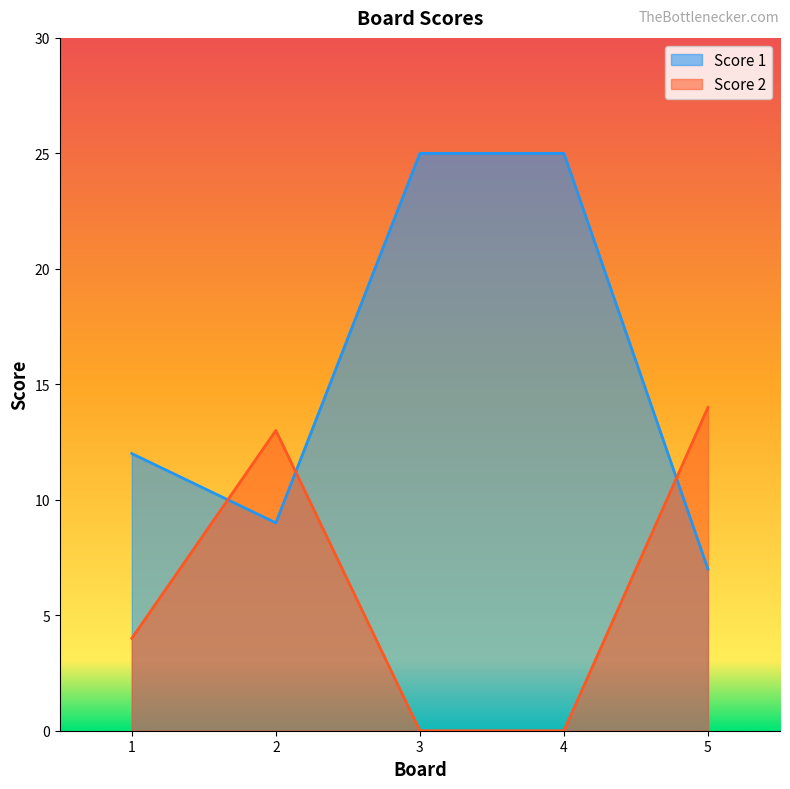

How many distinct data groups are displayed?

2